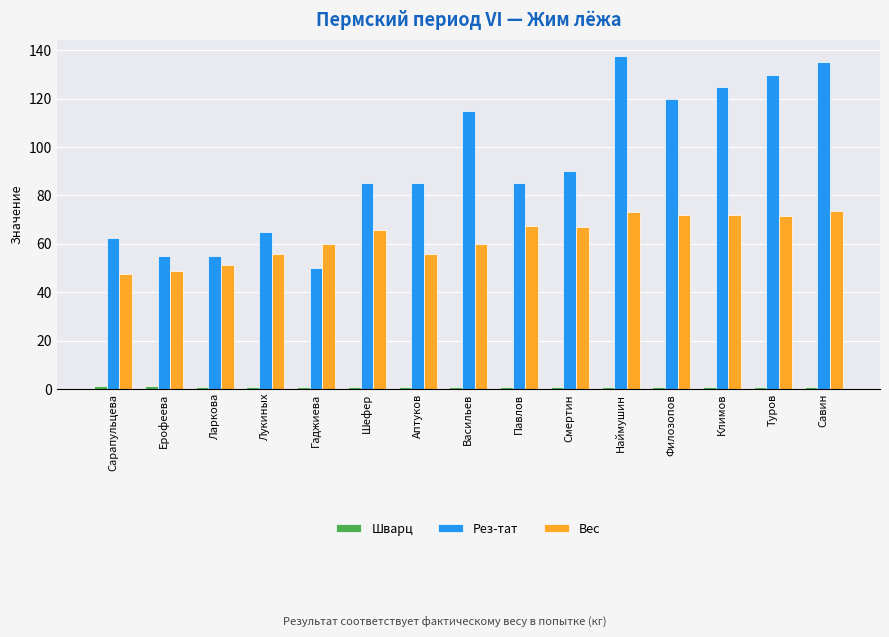

Between Филозопов and Савин, which series saw the biggest shift?

Рез-тат